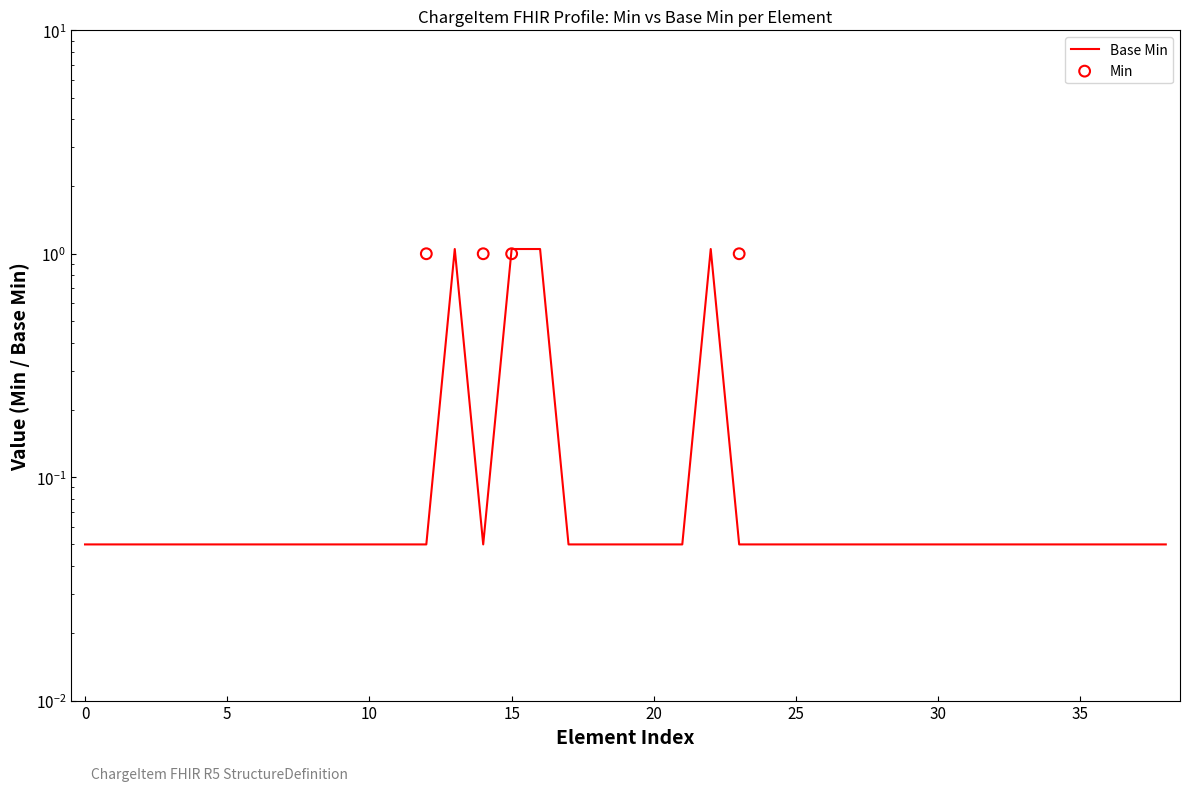

Which series reaches the maximum Y coordinate?

Base Min